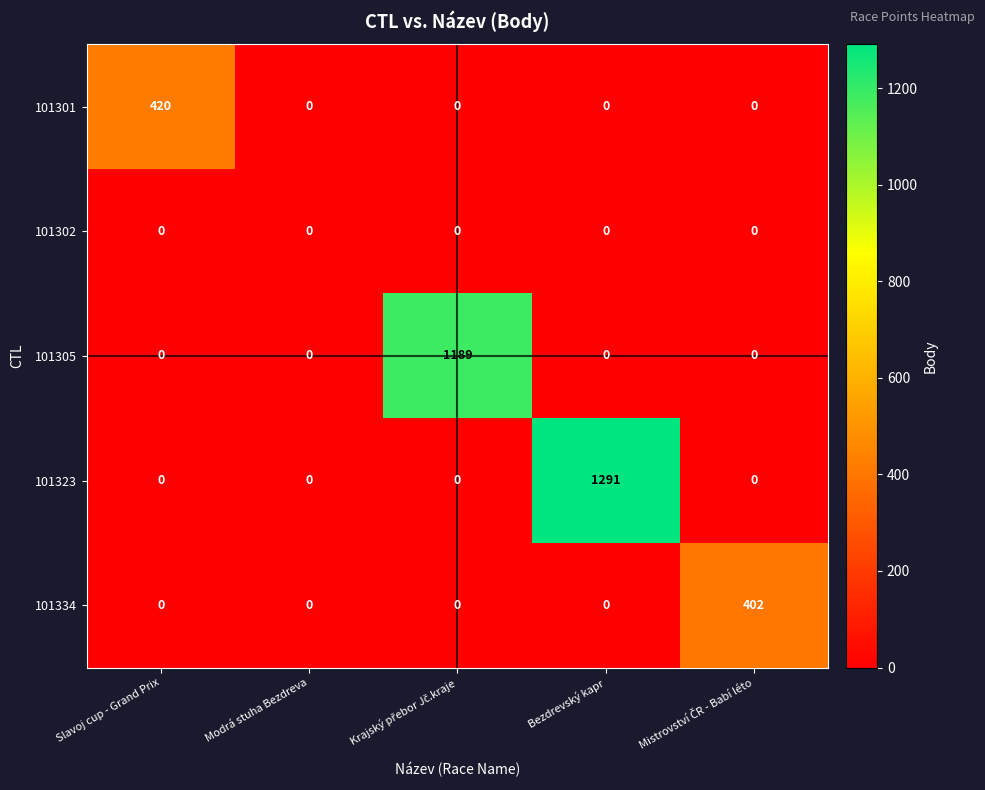

How many series are shown in this chart?

5